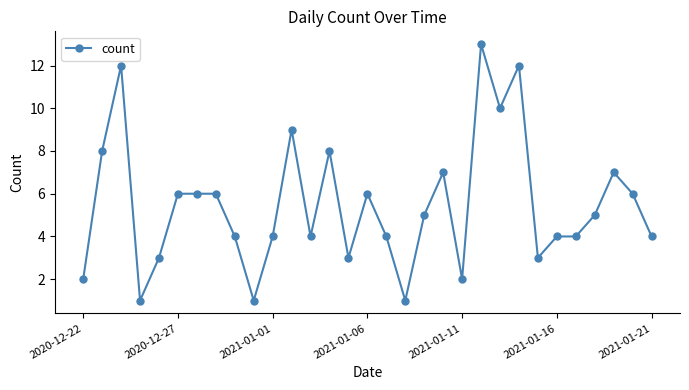

What is the sum of all values?

170